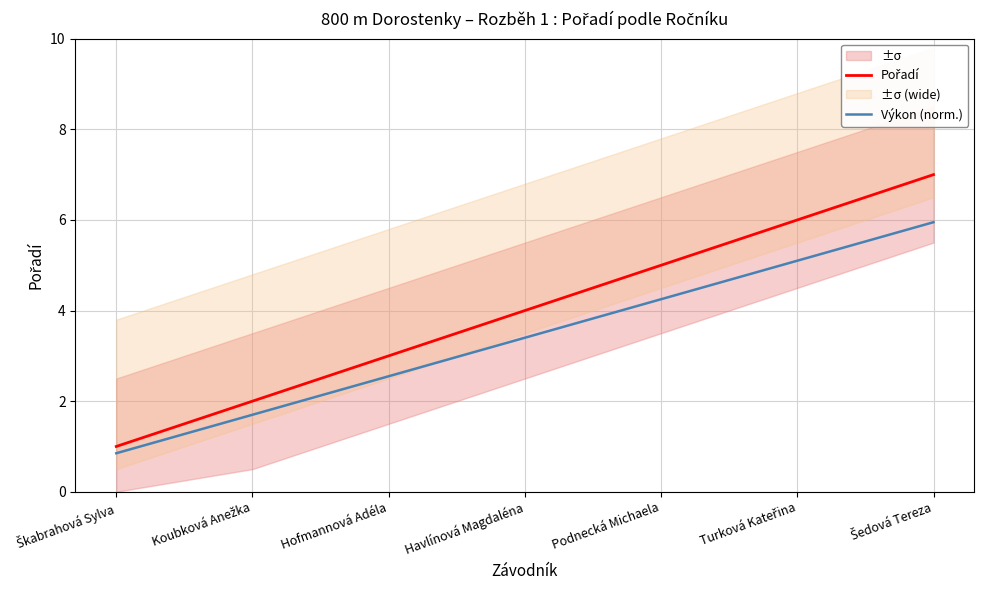

True or false: Pořadí has a value of 4.0 at Havlínová Magdaléna.

True